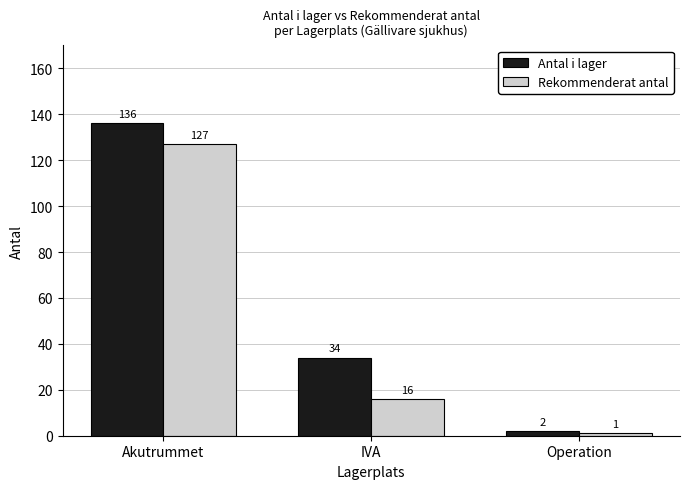

What is the minimum value shown in the chart?

1